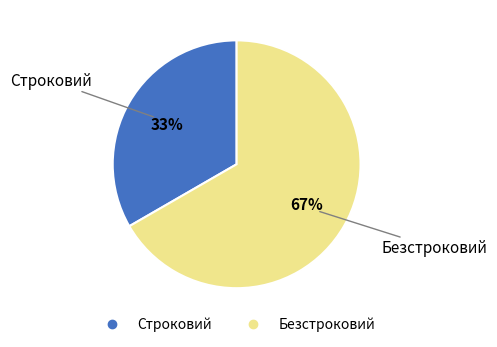

Does Безстроковий account for over 50% of the chart?

Yes